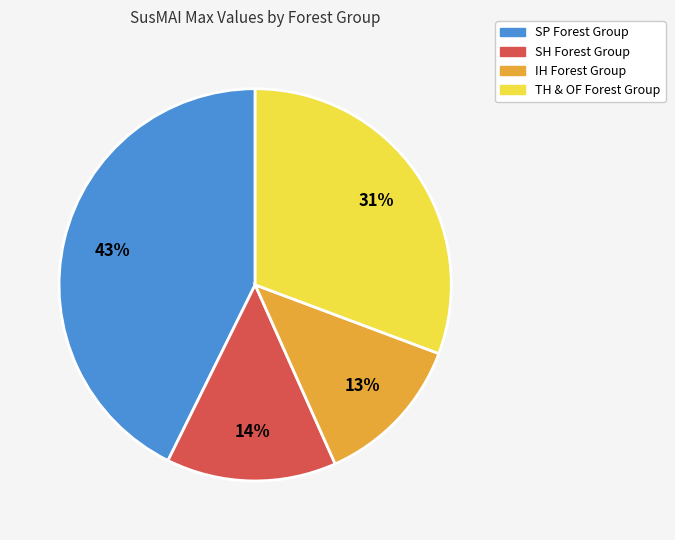

To the nearest percent, what percentage of the pie is SH Forest Group?

14%